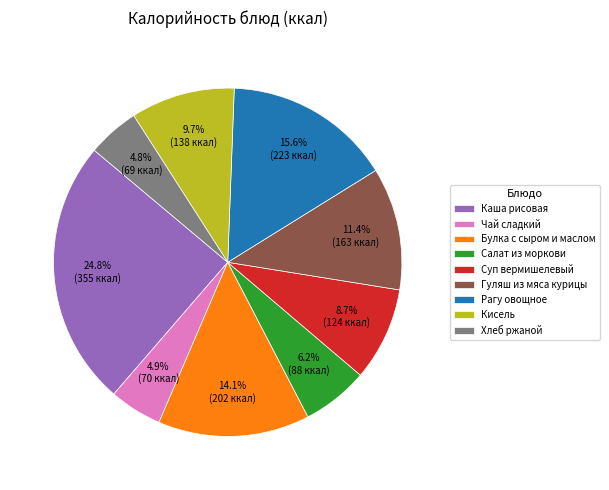

The Каша рисовая slice represents 16% of the pie. True or false?

False